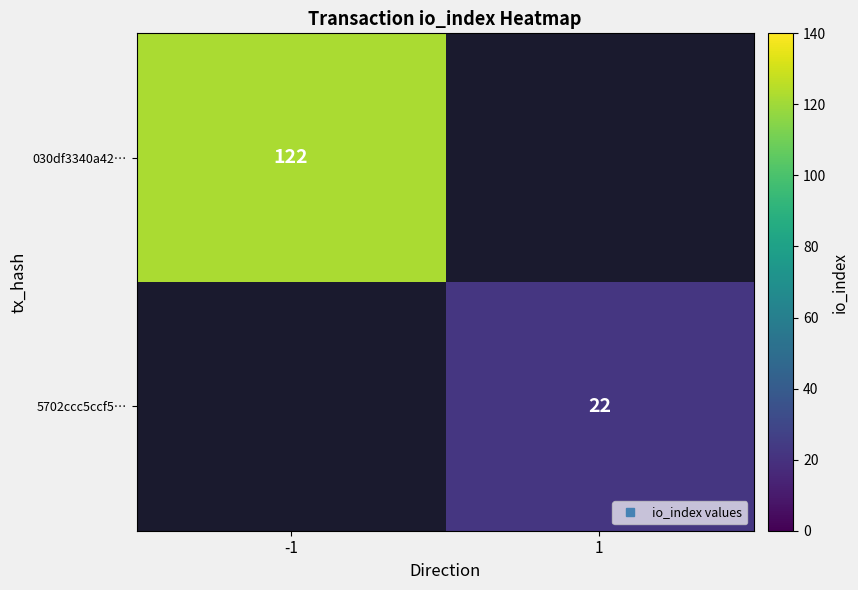

True or false: 030df3340a42… has a value of 24.6 at -1.

False